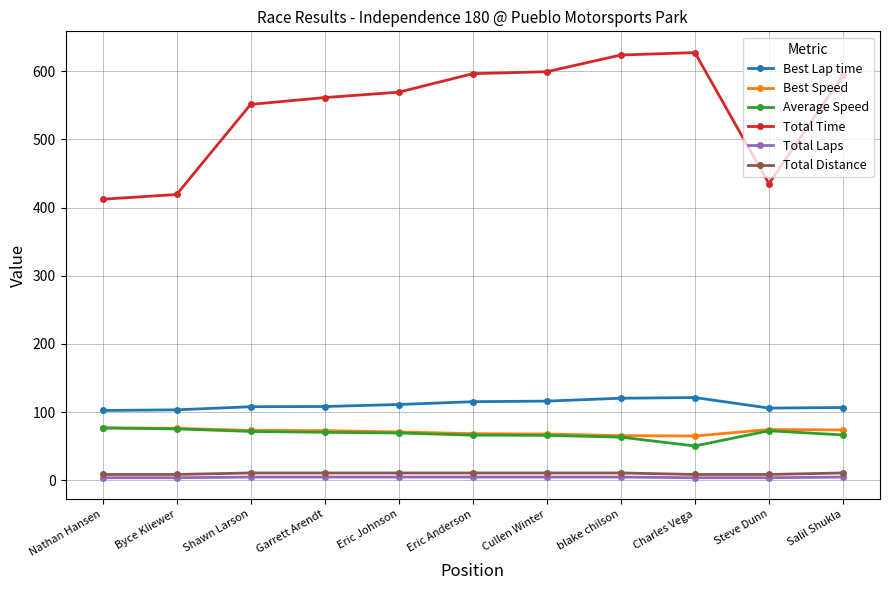

What is the label of the 7th point from the right?

Eric Johnson